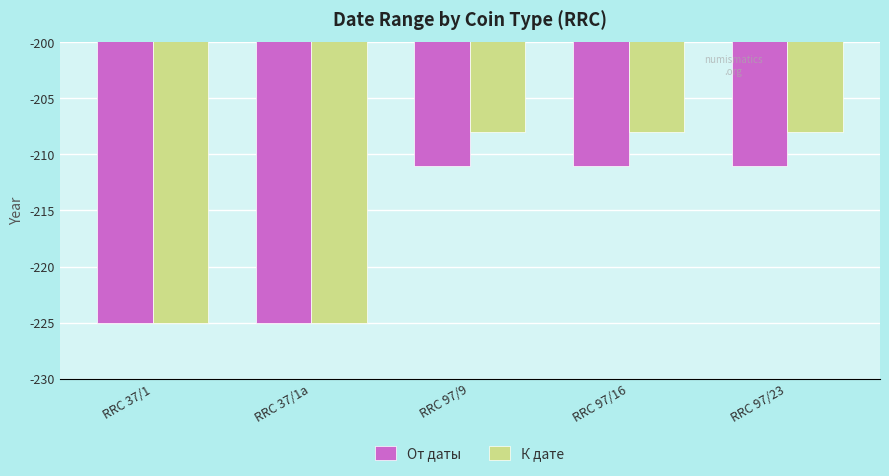

Reading right to left, list all the values displayed in this chart.

От даты: RRC 97/23=-211	RRC 97/16=-211	RRC 97/9=-211	RRC 37/1a=-225	RRC 37/1=-225
К дате: RRC 97/23=-208	RRC 97/16=-208	RRC 97/9=-208	RRC 37/1a=-225	RRC 37/1=-225